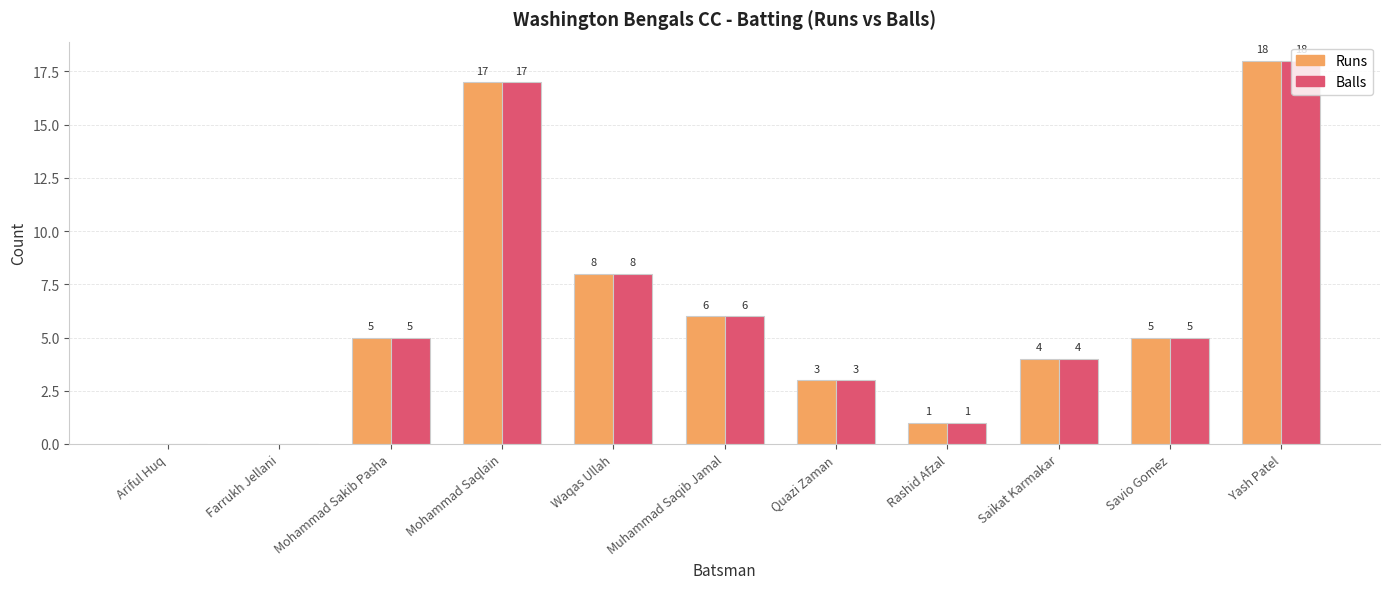

What is the sum of all Runs values?

67